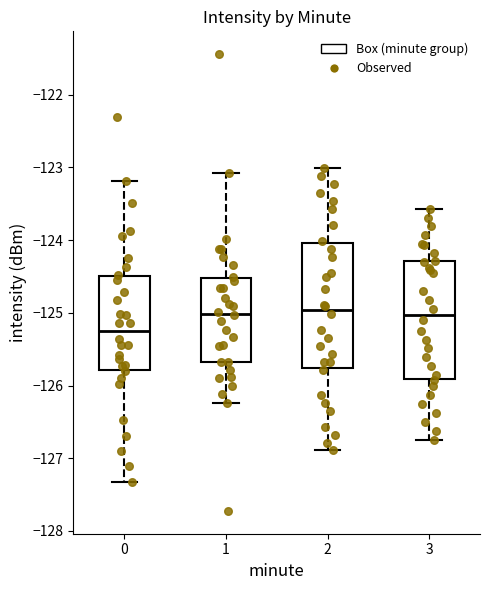

Reading left to right, read every box against the y-axis: the position of its median line, the range the box covers, and the ends of its whiskers. The values are not printed on the chart, so give them approximately, as read against the axis.

0: median -125.3, box -125.8 to -124.5, whiskers -127.3 to -123.2
1: median -125.0, box -125.7 to -124.5, whiskers -126.2 to -123.1
2: median -125.0, box -125.8 to -124.0, whiskers -126.9 to -123.0
3: median -125.0, box -125.9 to -124.3, whiskers -126.7 to -123.6